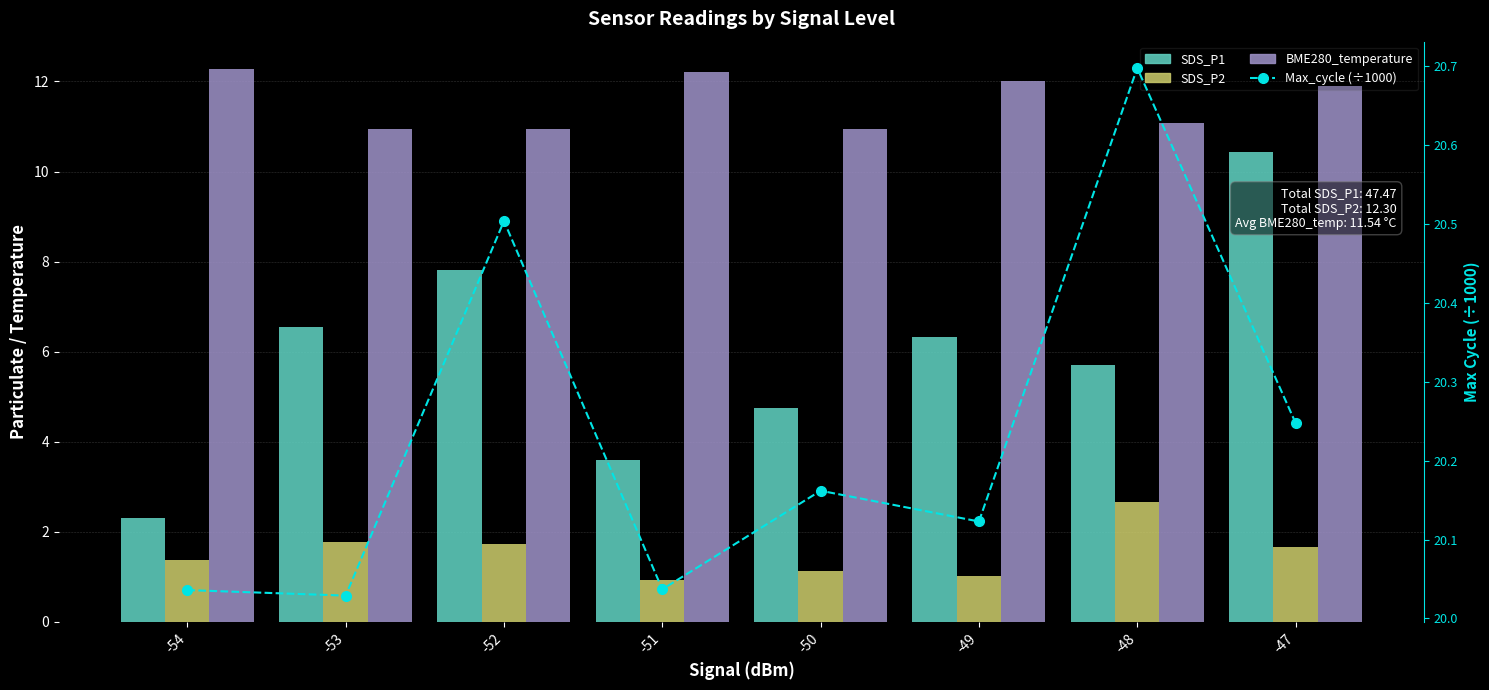

What is the total value across all series at -47?

44.3